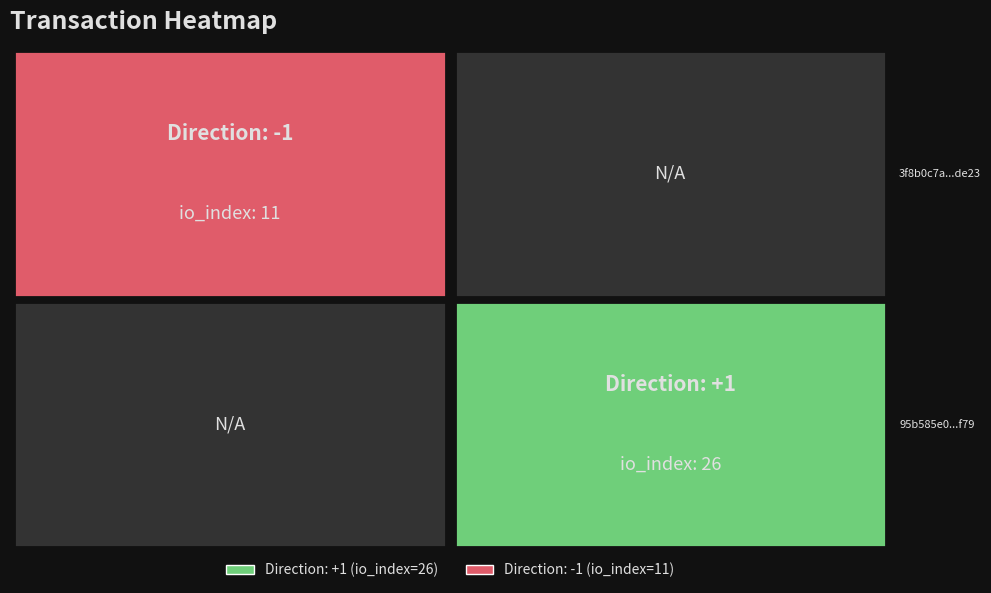

What is the spread (max minus min) of values at time_stamp?

13291.0